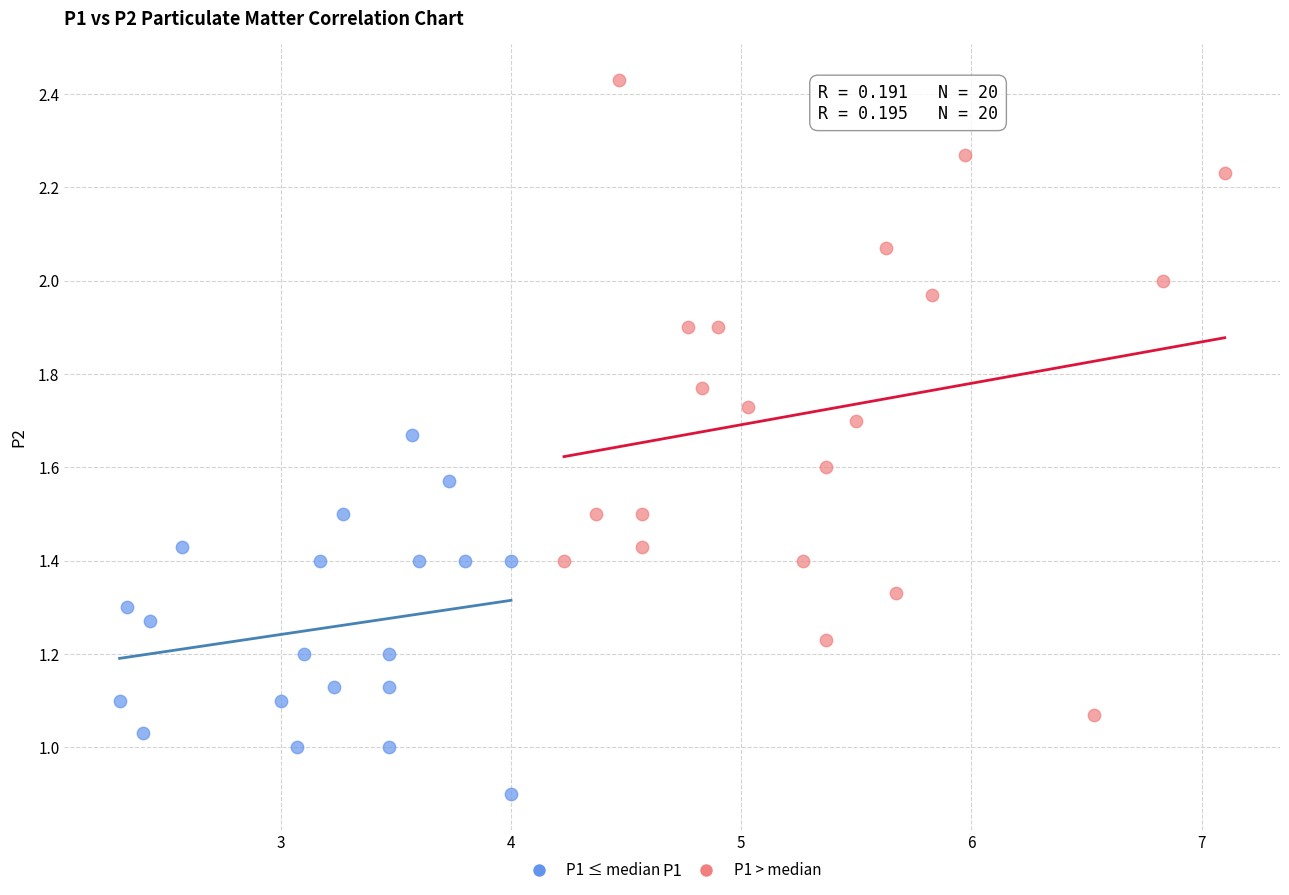

Which series has the widest spread of Y values?

P1 > median